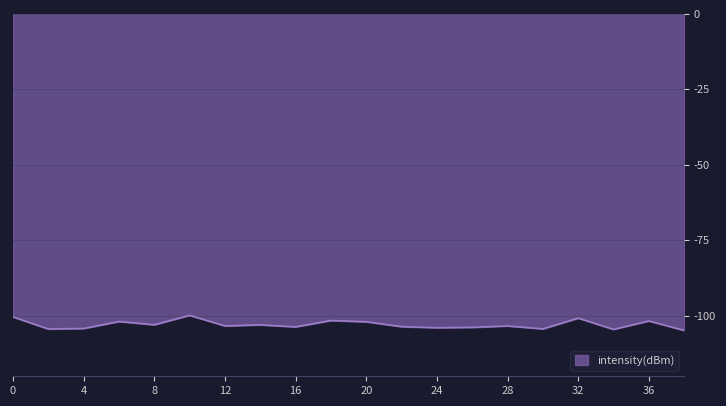

What is the difference between the maximum and minimum values?

5.0